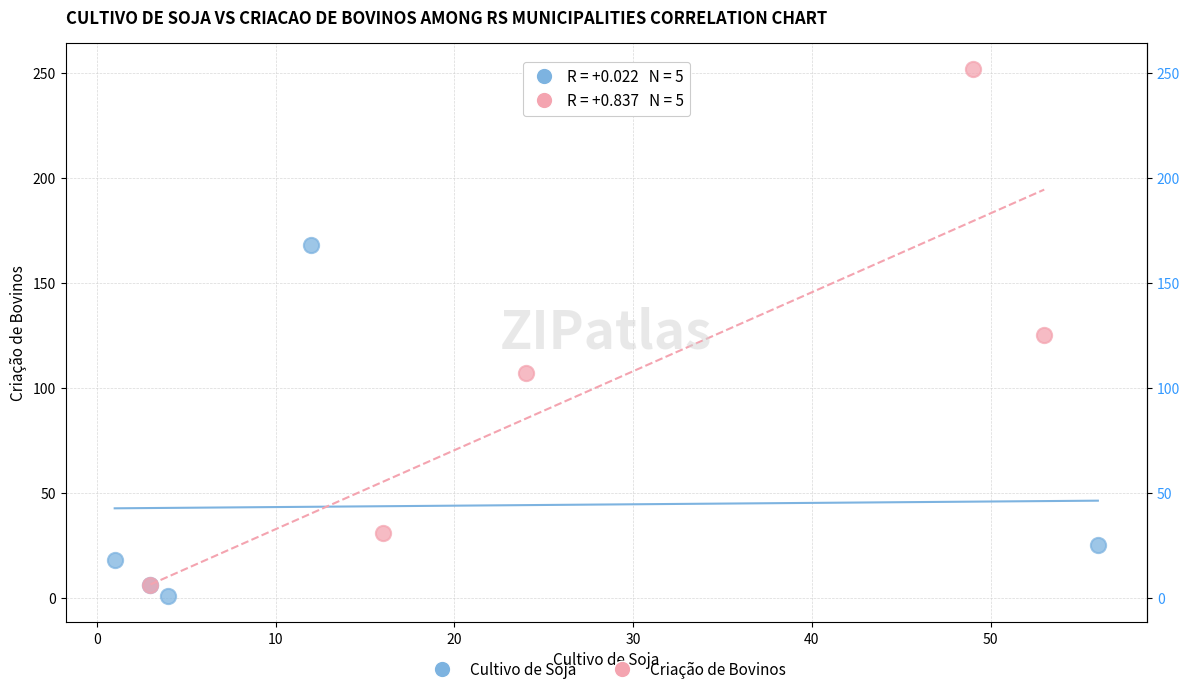

What are all the series names shown in the legend?

Cultivo de Soja, Criação de Bovinos